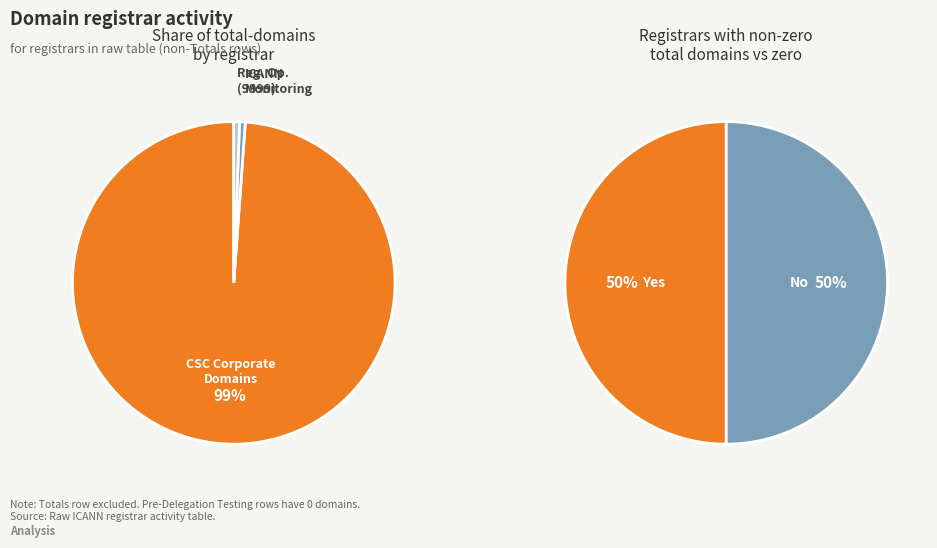

How many segments does this pie chart have?

3